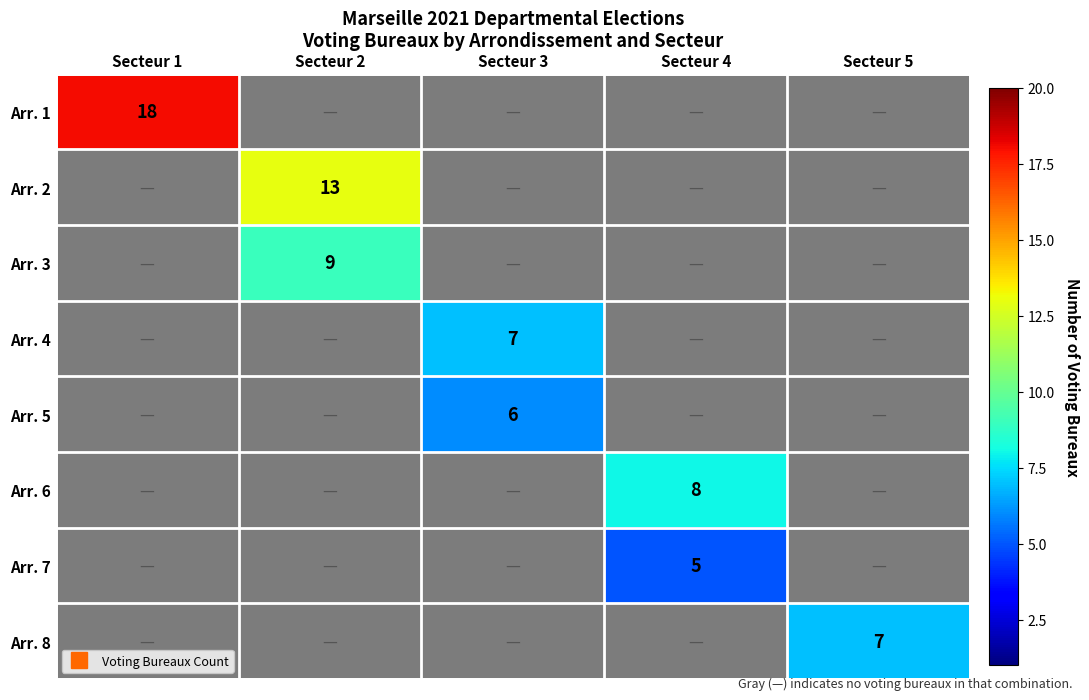

What is the difference between the highest and lowest values at Secteur 5?

7